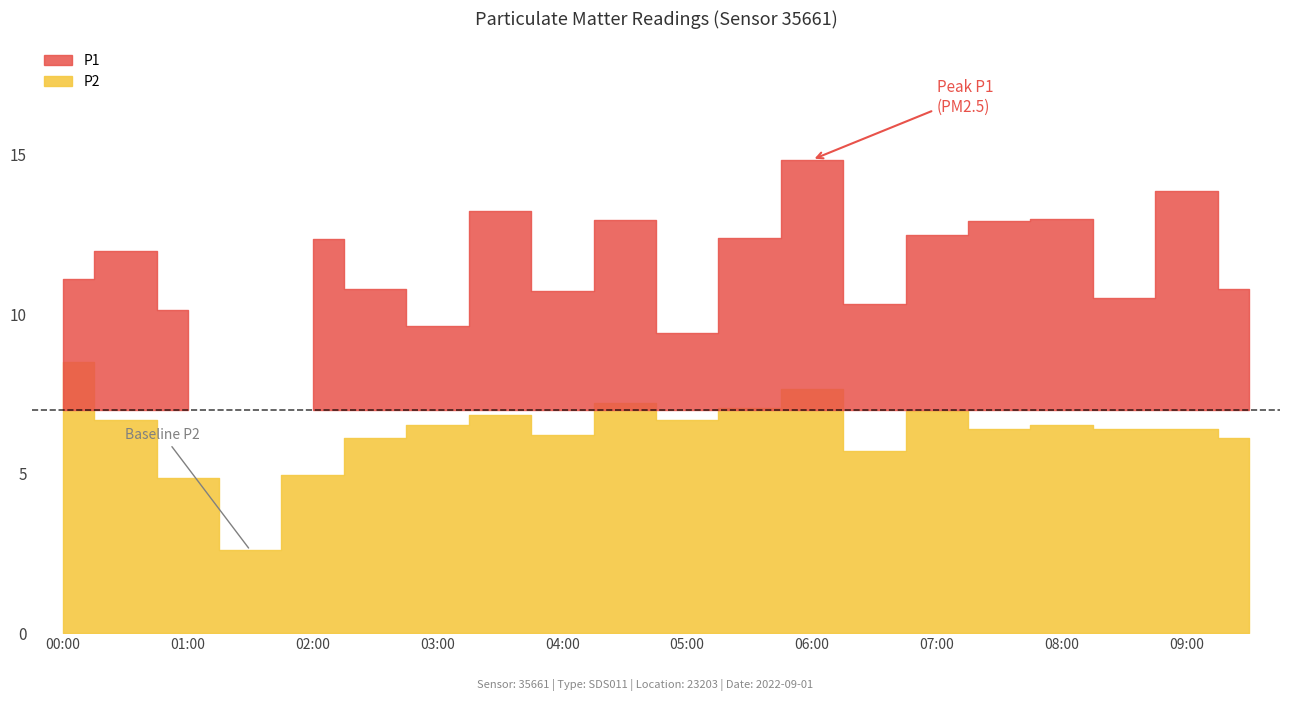

What is the label of the 5th point from the right?

07:30